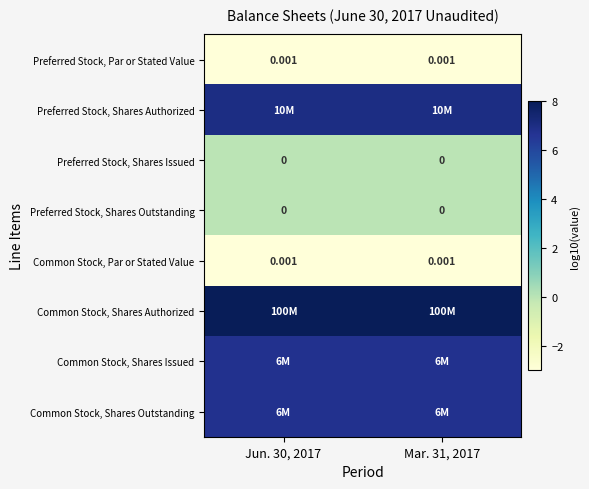

Which label corresponds to the smallest value in the chart?

Jun. 30, 2017